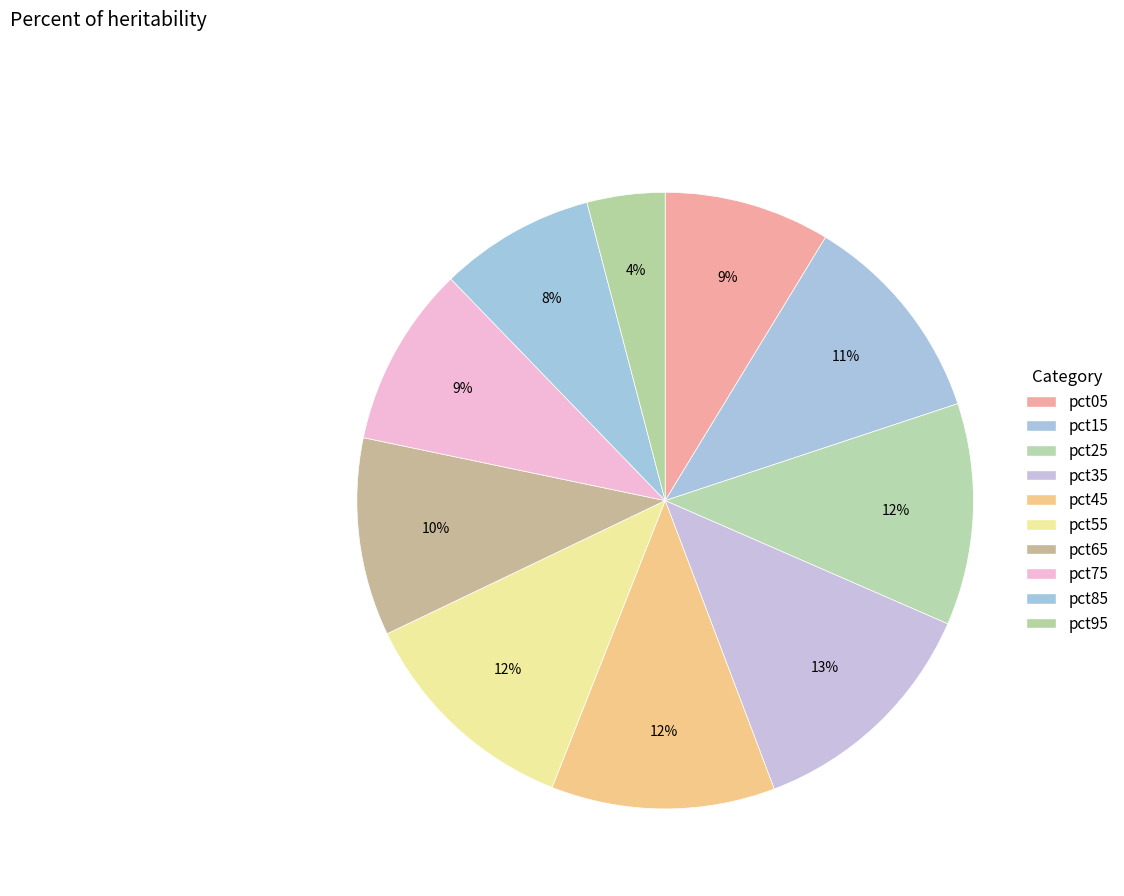

To the nearest percent, what is the difference between the pct15 and pct55 slice percentages?

1%